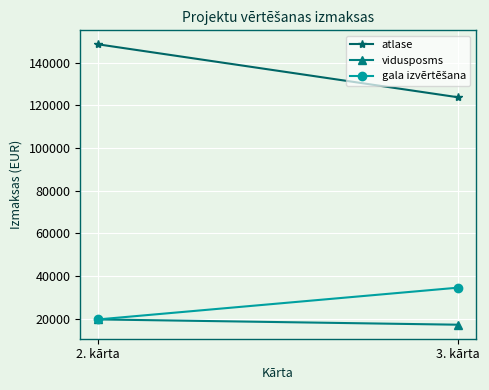

At how many categories does at least one series exceed 127285?

1